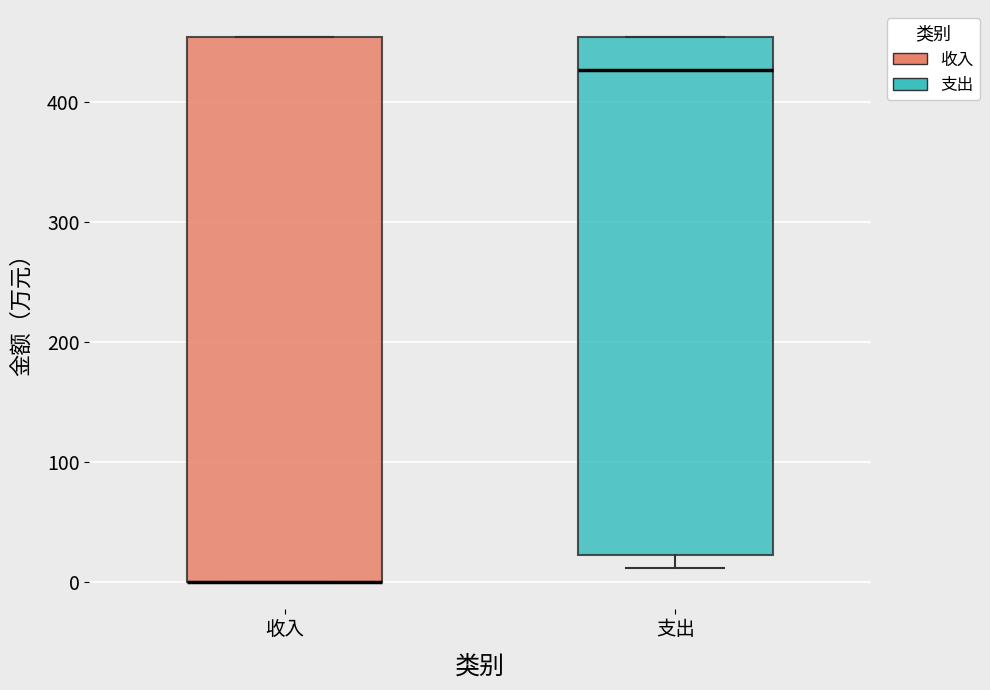

Where does the median line of the box for 支出 sit on the y-axis? The values are not printed on the chart, so give them approximately, as read against the axis.

430